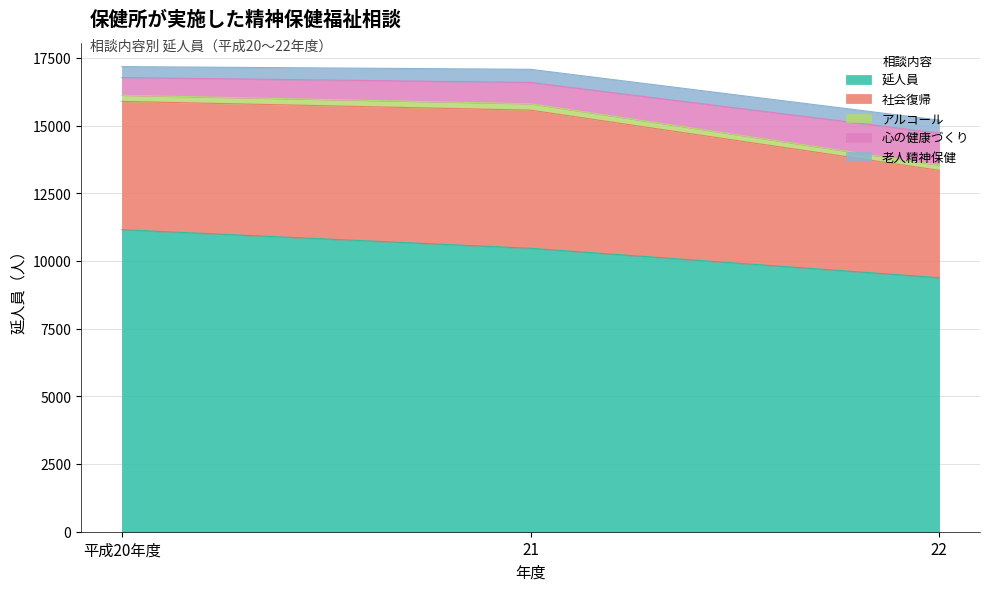

List the labels in order of 延人員 value, largest first.

平成20年度, 21, 22